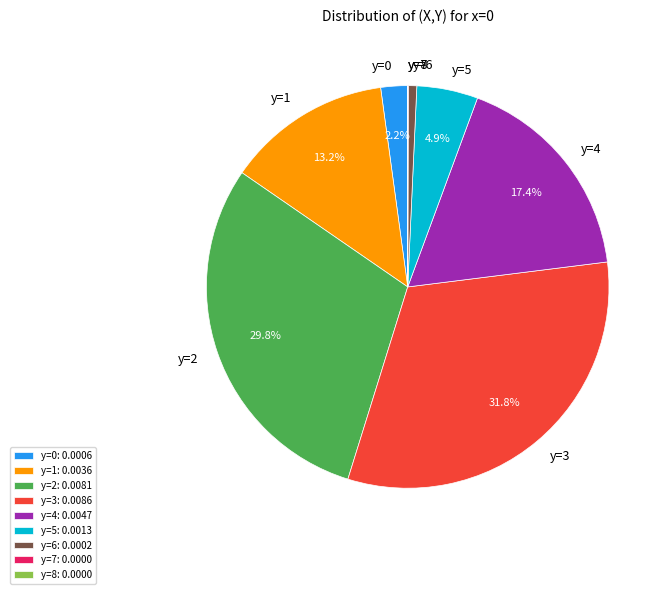

What percentage is the y=0 slice, to the nearest percent?

2%